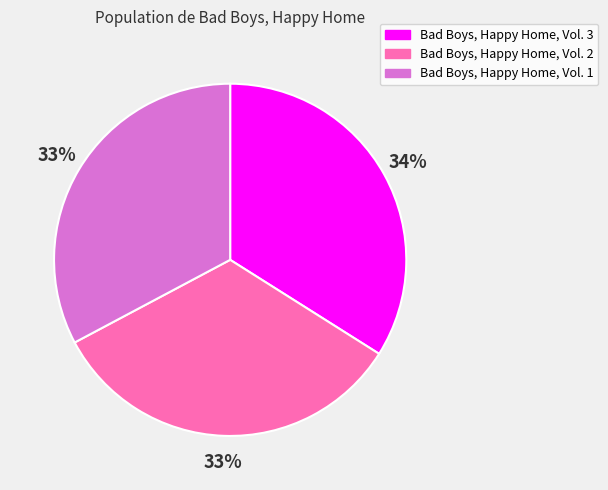

What is the largest slice in the pie chart?

Bad Boys, Happy Home, Vol. 3